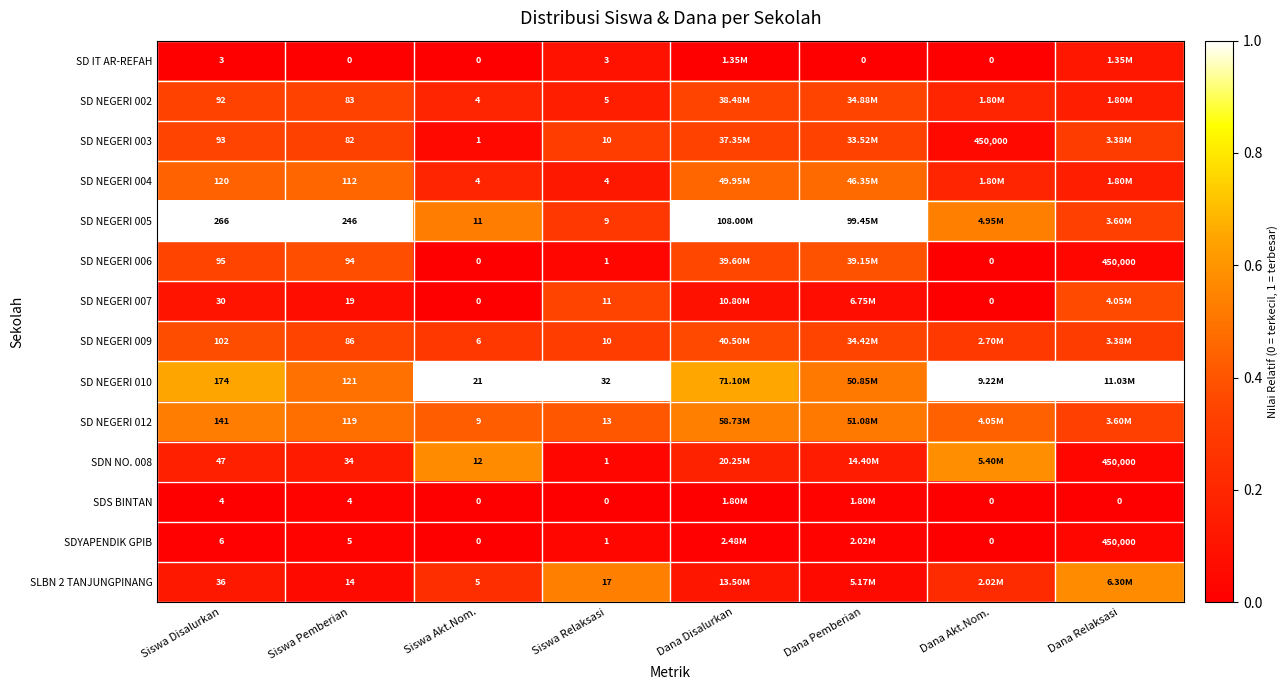

Is the value of SLBN 2 TANJUNGPINANG at Dana Pemberian greater than the value of SD IT AR-REFAH at Dana Disalurkan?

Yes